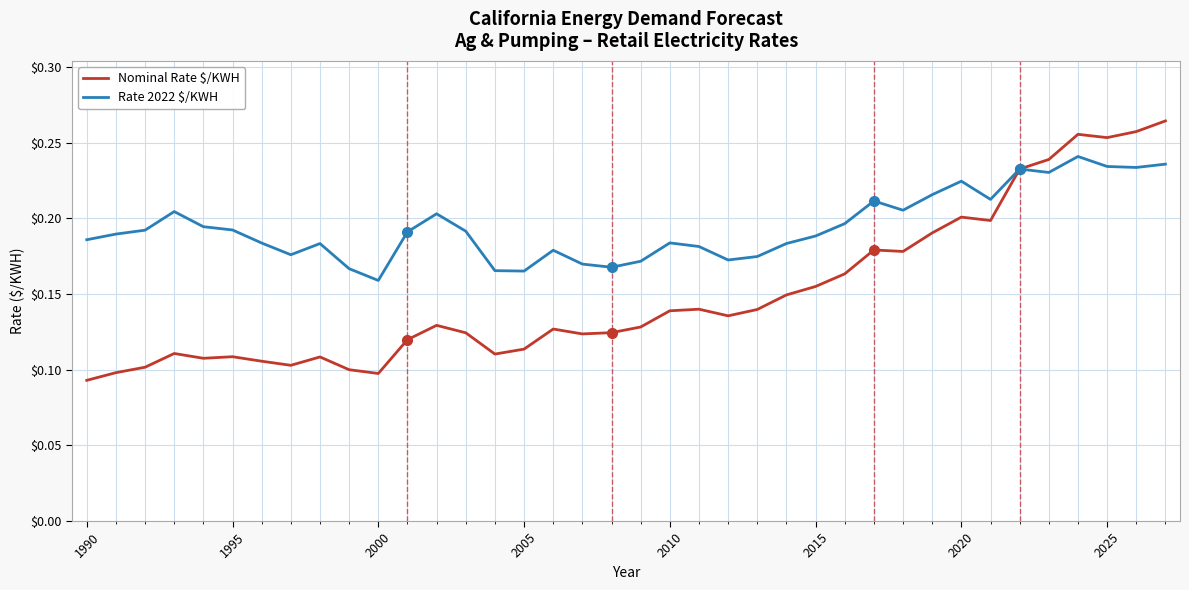

At how many categories does at least one series exceed 0?

38